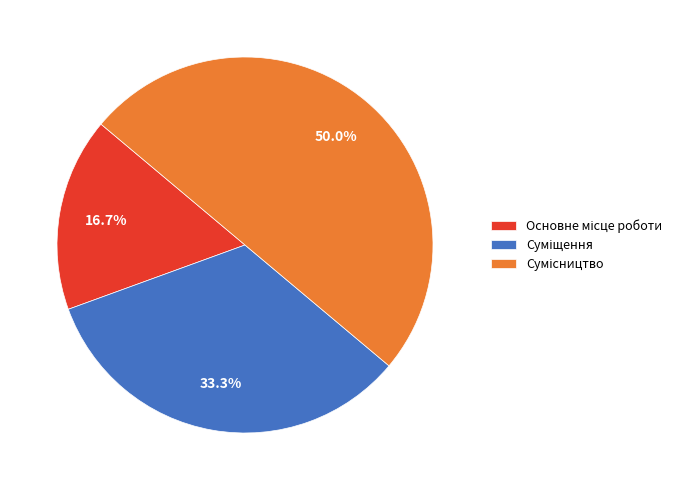

To the nearest percent, what portion does Основне місце роботи represent?

17%